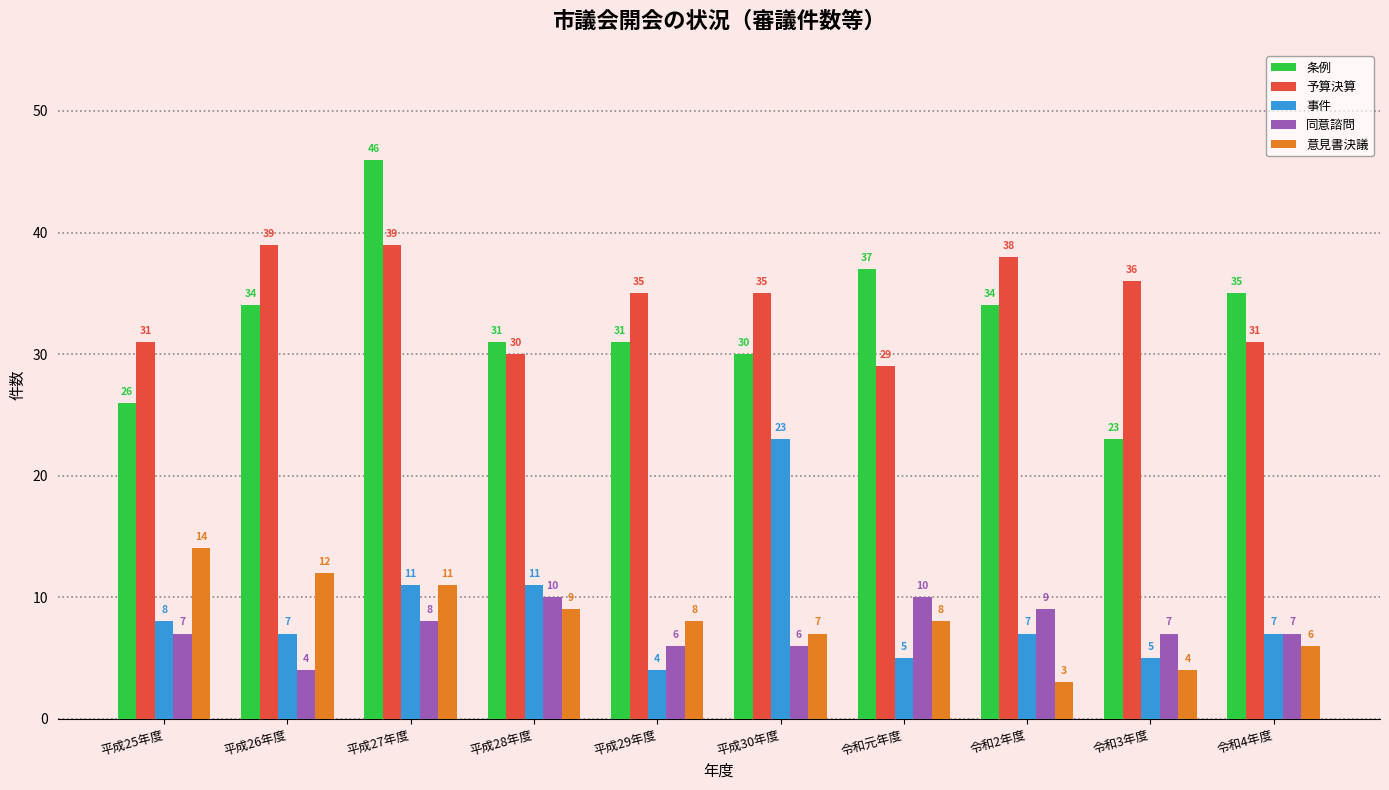

True or false: 事件 has a value of 11 at 平成27年度.

True